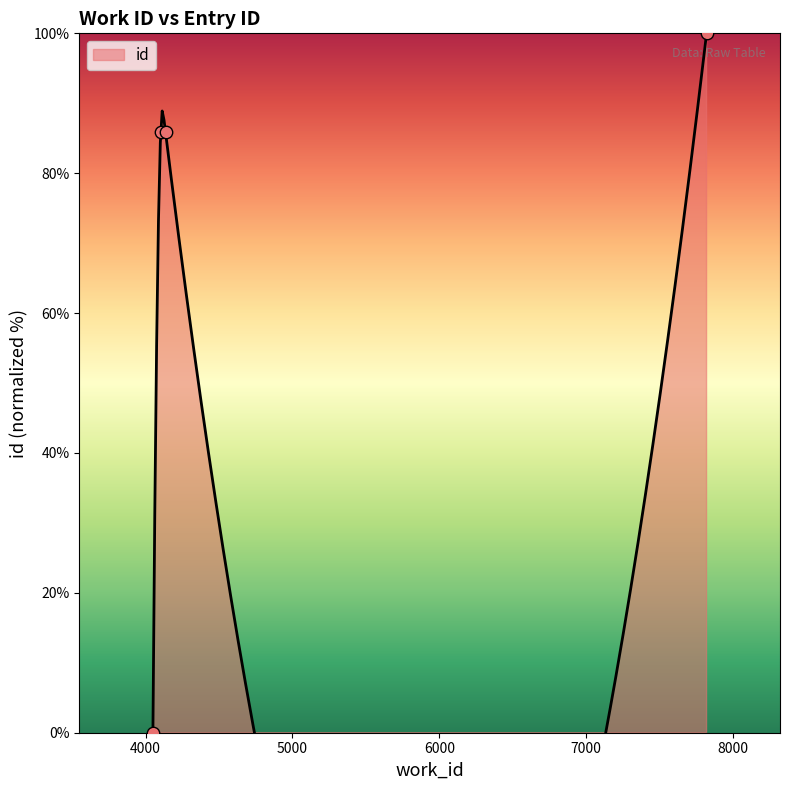

Approximately how many times larger is the value at 4136 compared to 4103?

1.0